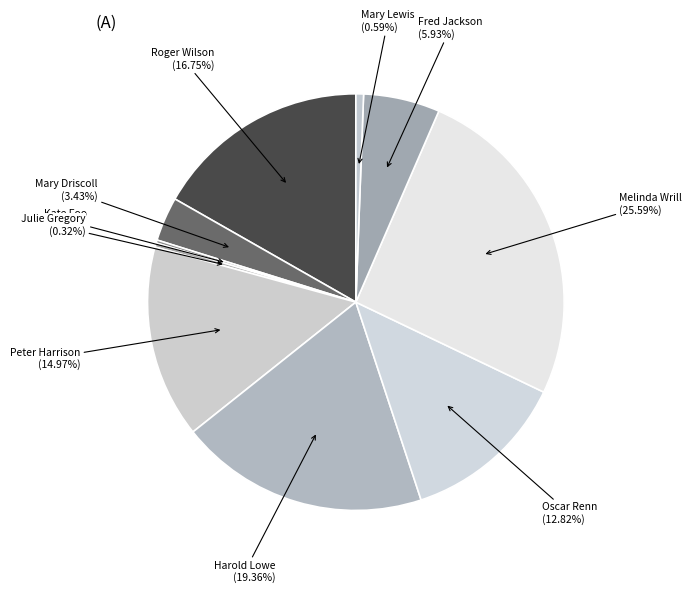

Approximately how many times larger is the value at Roger Wilson compared to Oscar Renn?

1.3